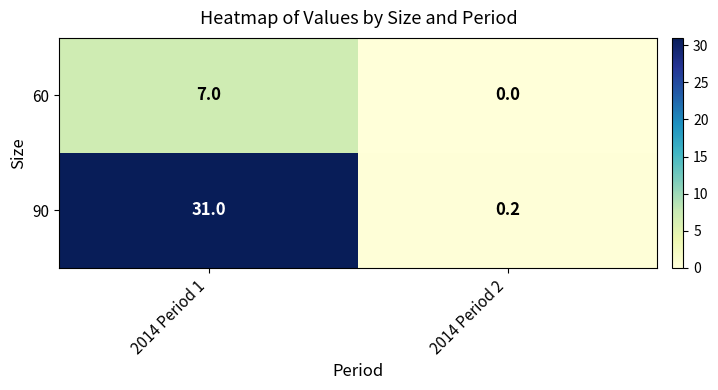

True or false: 90 has a value of 0.2 at 2014 Period 2.

True